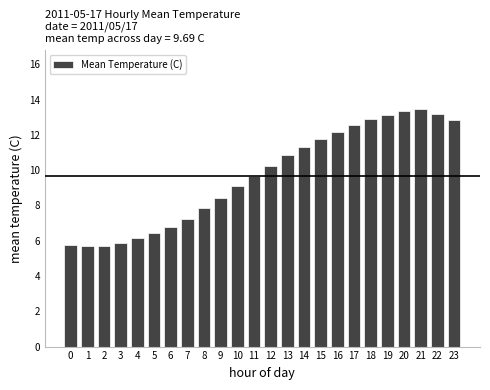

What is the sum of all values?

232.5